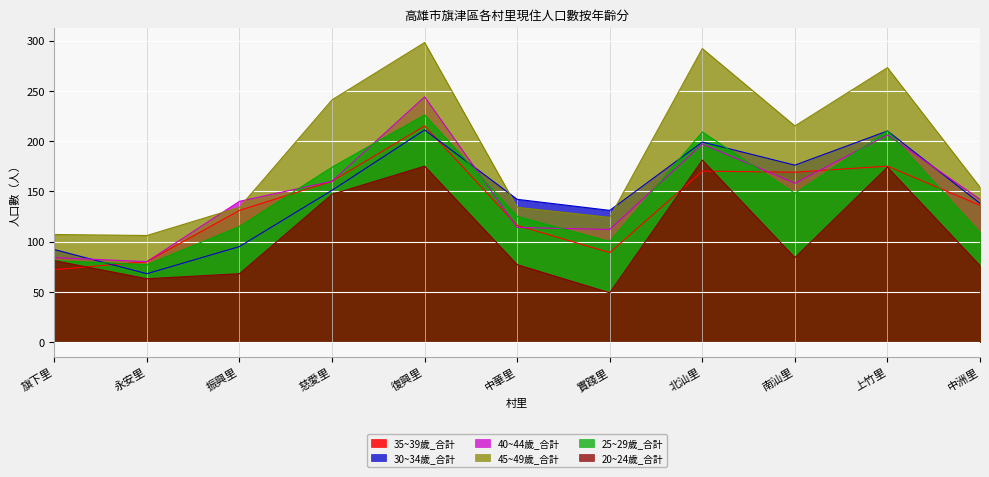

Where does the 45~49歲_合計 series first go above 154?

慈愛里